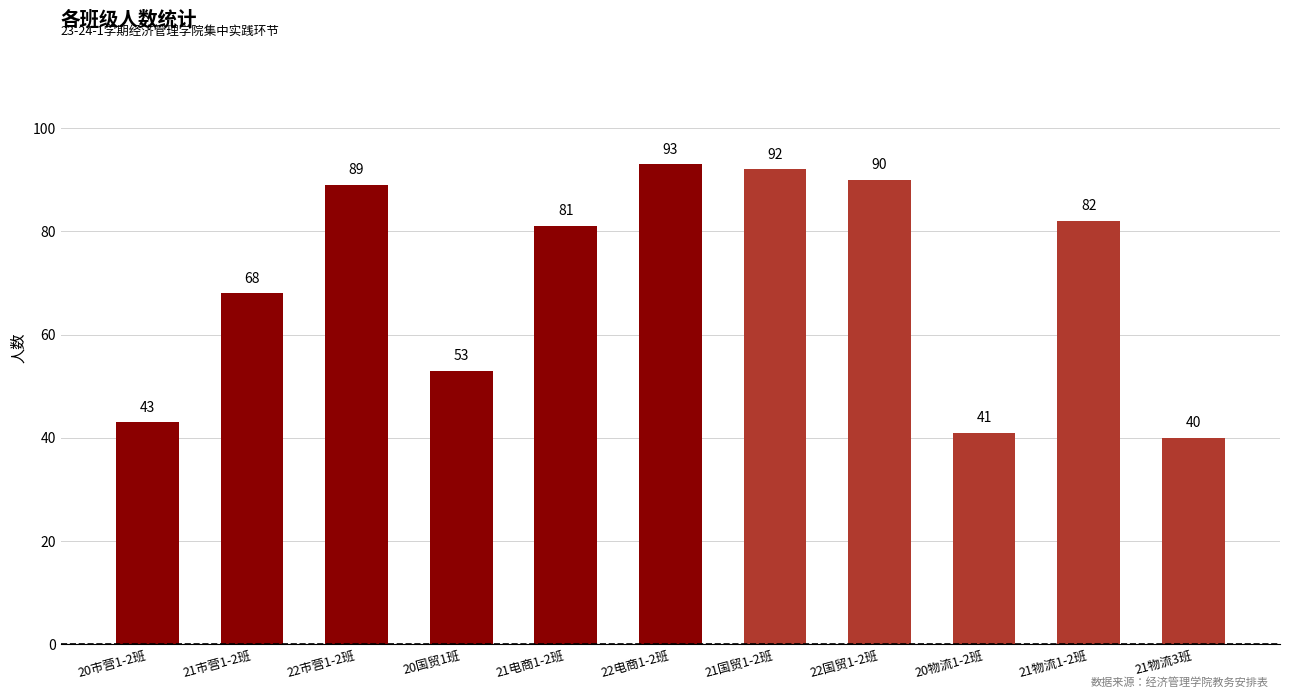

How many values are below 81?

5